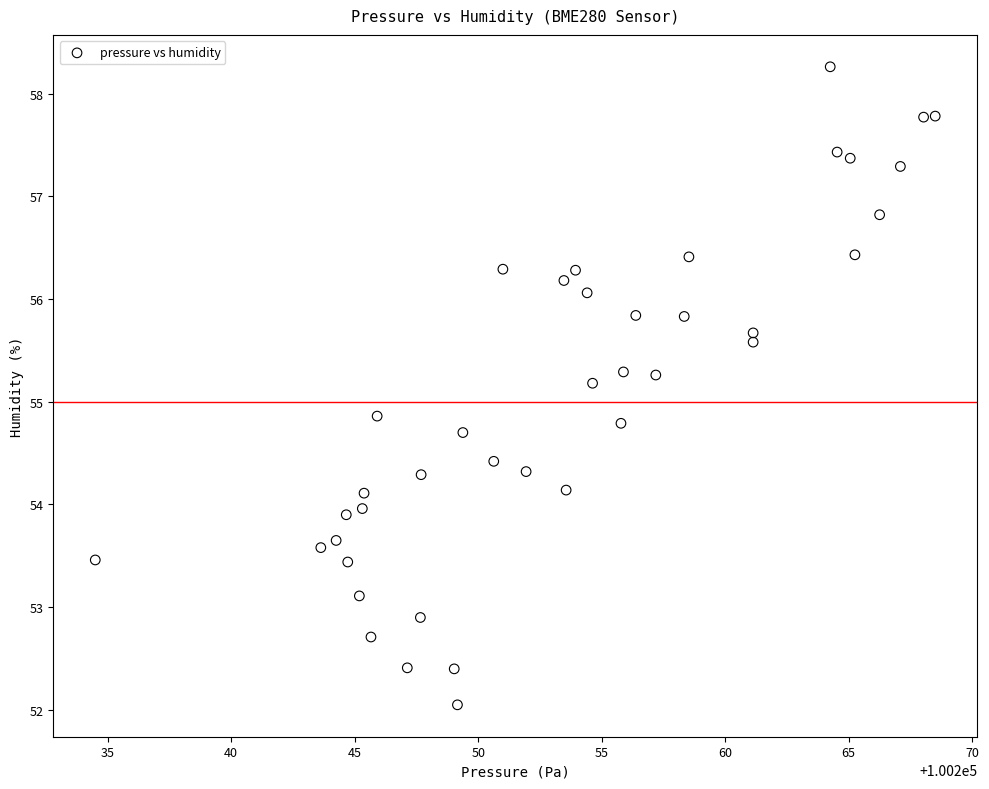

What is the range of Y values (max minus min)?

6.2